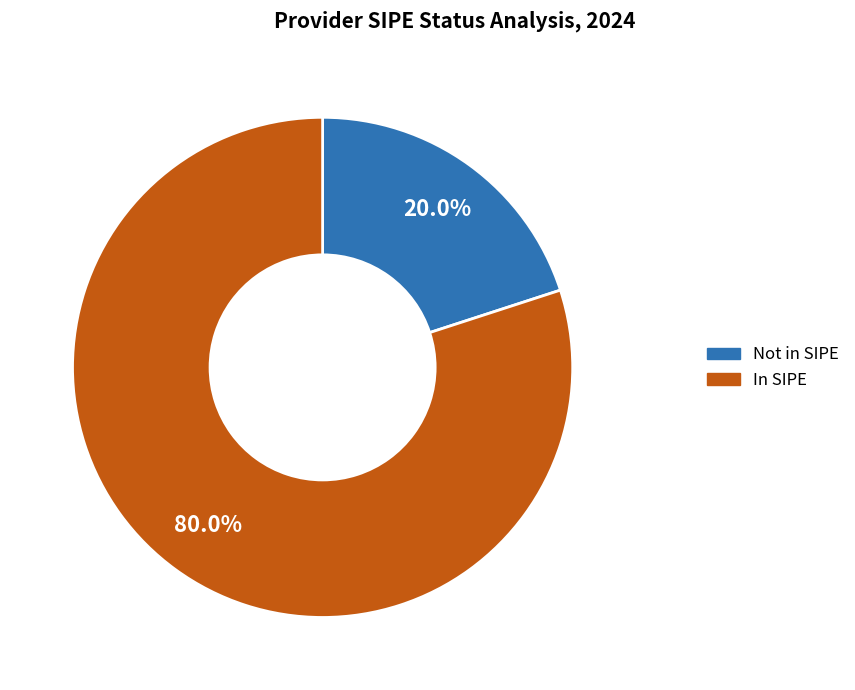

Is there a majority slice in this chart?

Yes